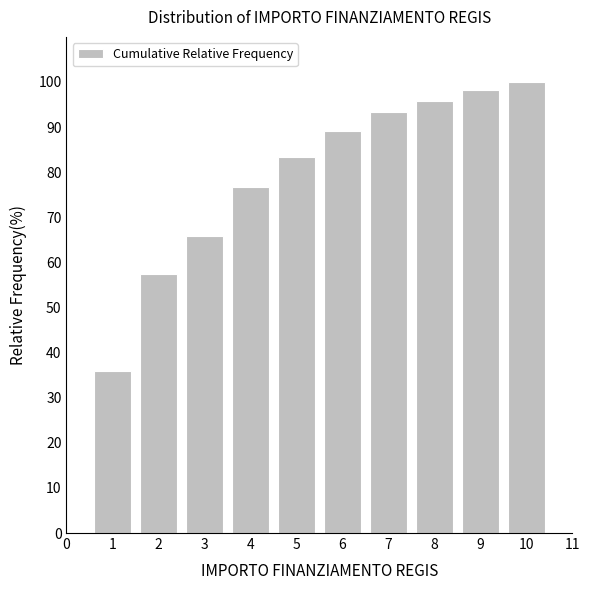

Reading right to left, transcribe all the data shown in this chart.

10=100.0	9=98.3	8=95.8	7=93.3	6=89.2	5=83.3	4=76.7	3=65.8	2=57.5	1=35.8